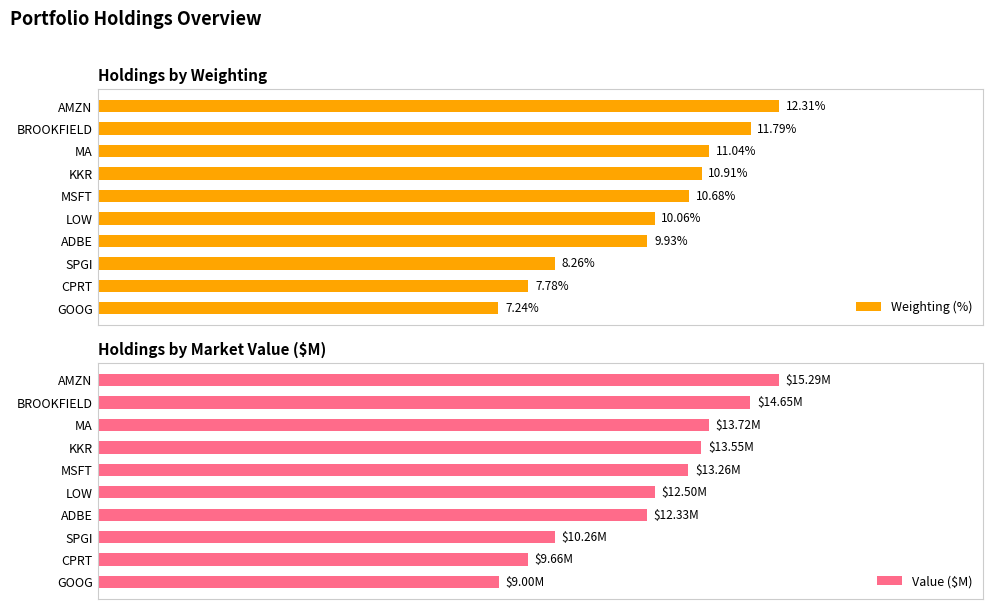

Which series has the largest total across all categories?

Weighting (%)